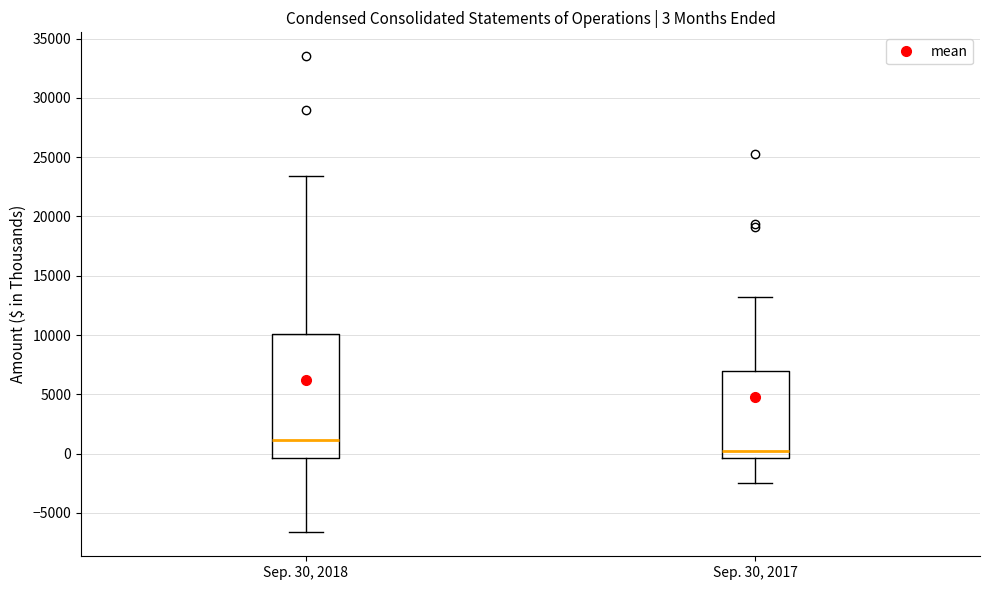

Which box is the tallest, from its lower edge to its upper edge?

Sep. 30, 2018